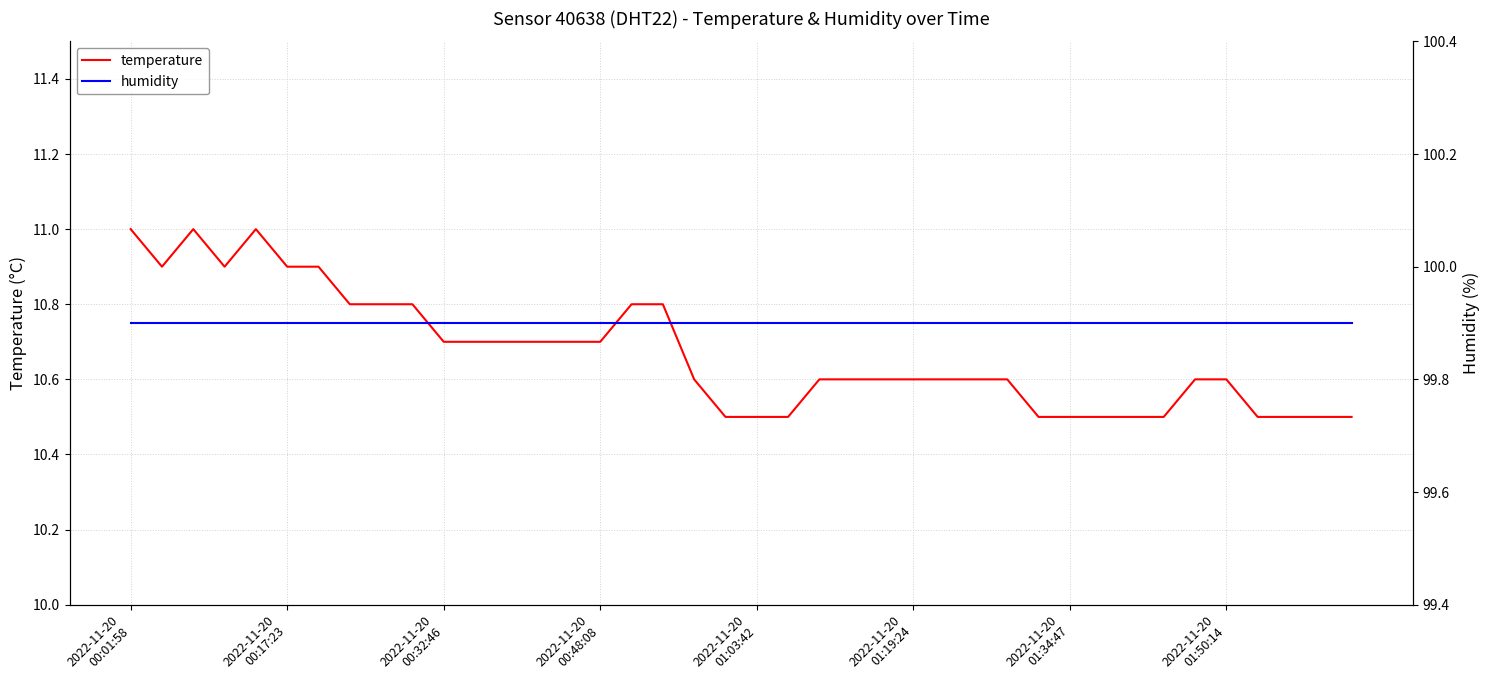

Which has a higher value, 9 or 31?

9